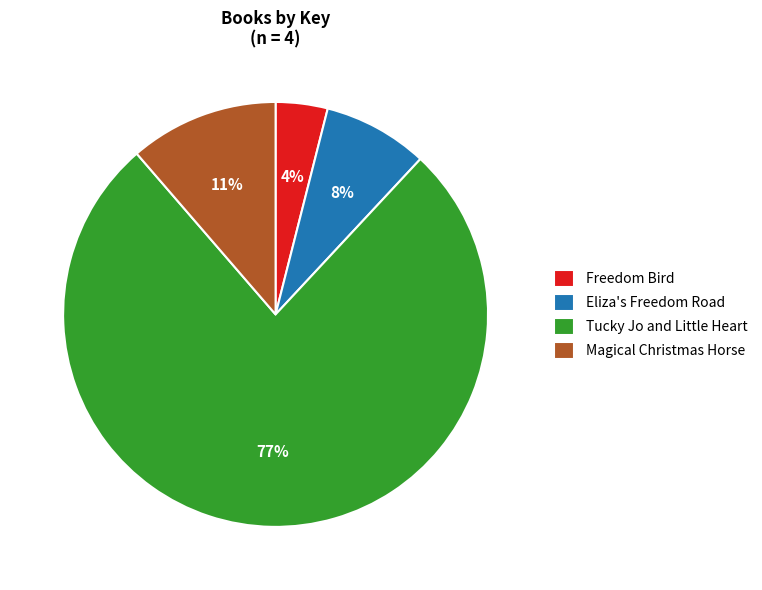

Between Freedom Bird and Tucky Jo and Little Heart, which is larger?

Tucky Jo and Little Heart